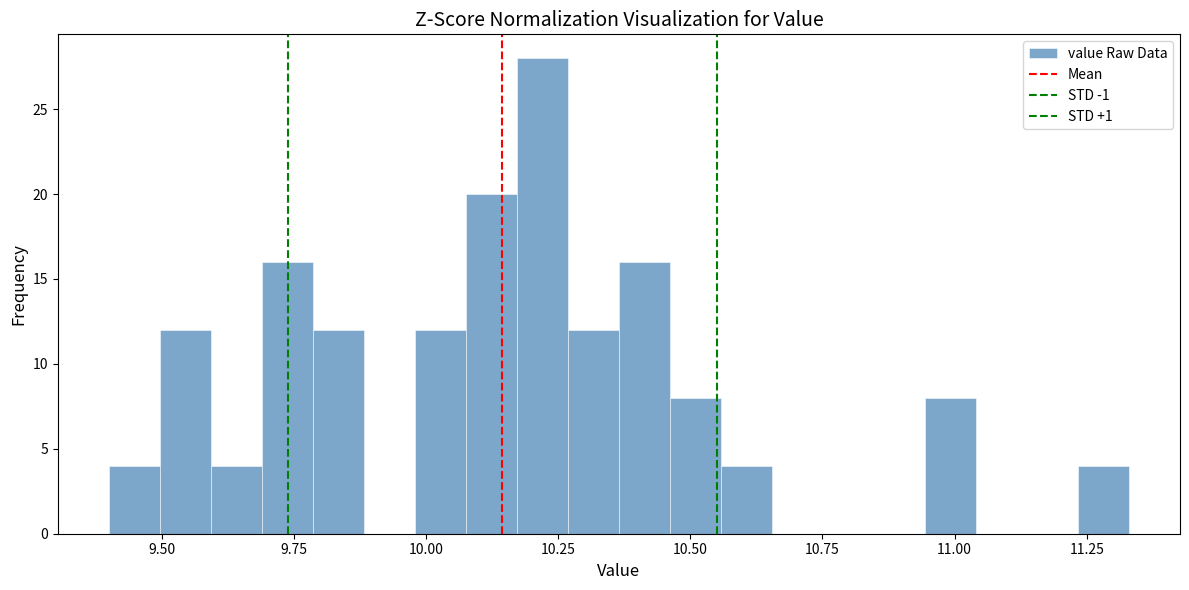

Read against the x-axis, roughly where is the centre of the tallest bar?

10.20